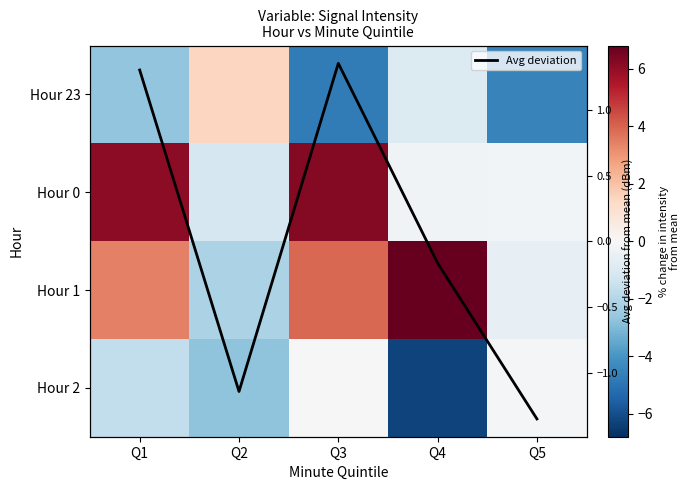

Rank the categories by Hour 1 value from lowest to highest.

Q2, Q5, Q1, Q3, Q4